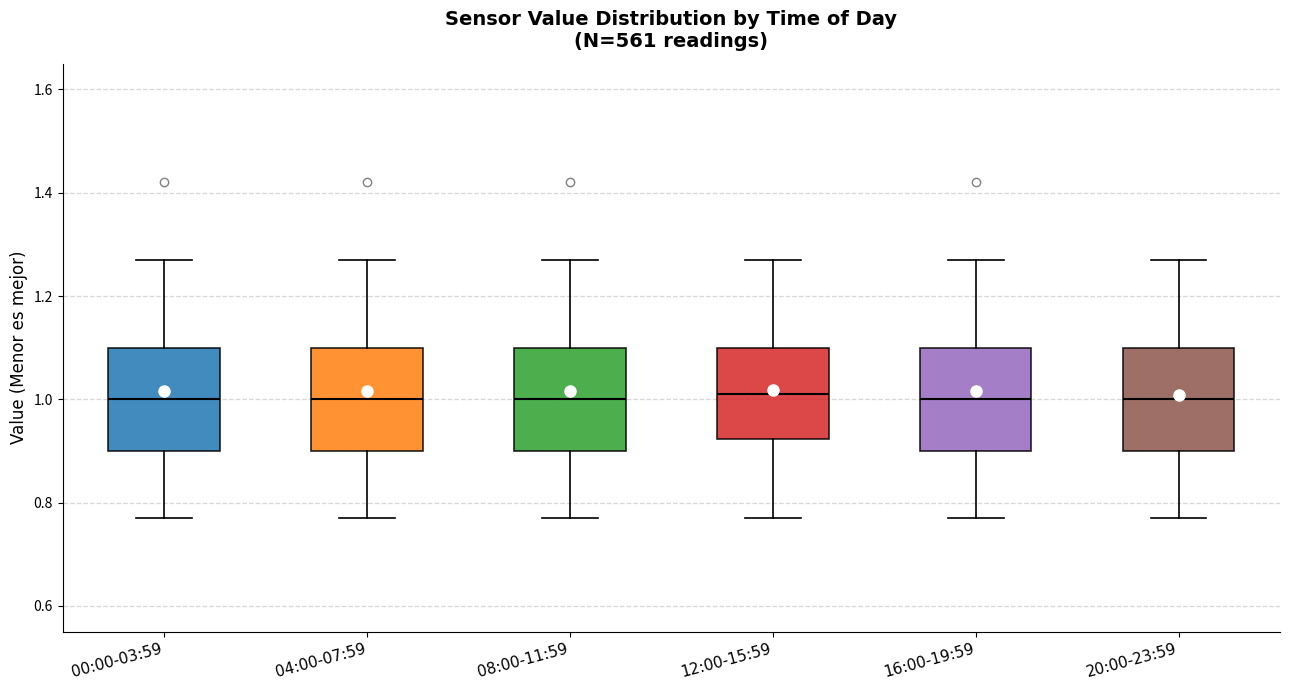

Where is the lower edge of the box for 08:00-11:59 on the y-axis? The values are not printed on the chart, so give them approximately, as read against the axis.

0.90